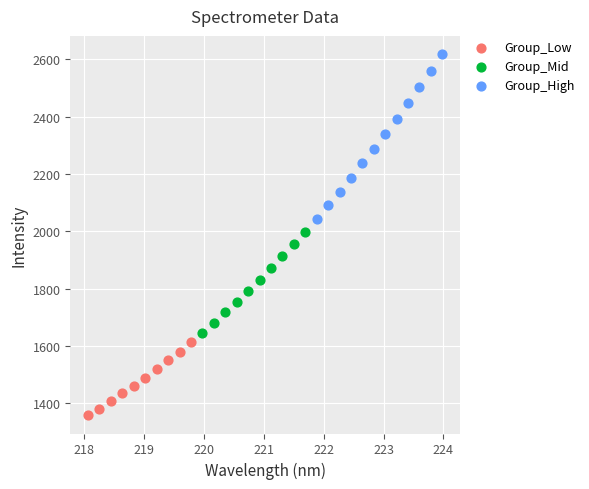

Which series reaches the minimum Y coordinate?

Group_Low